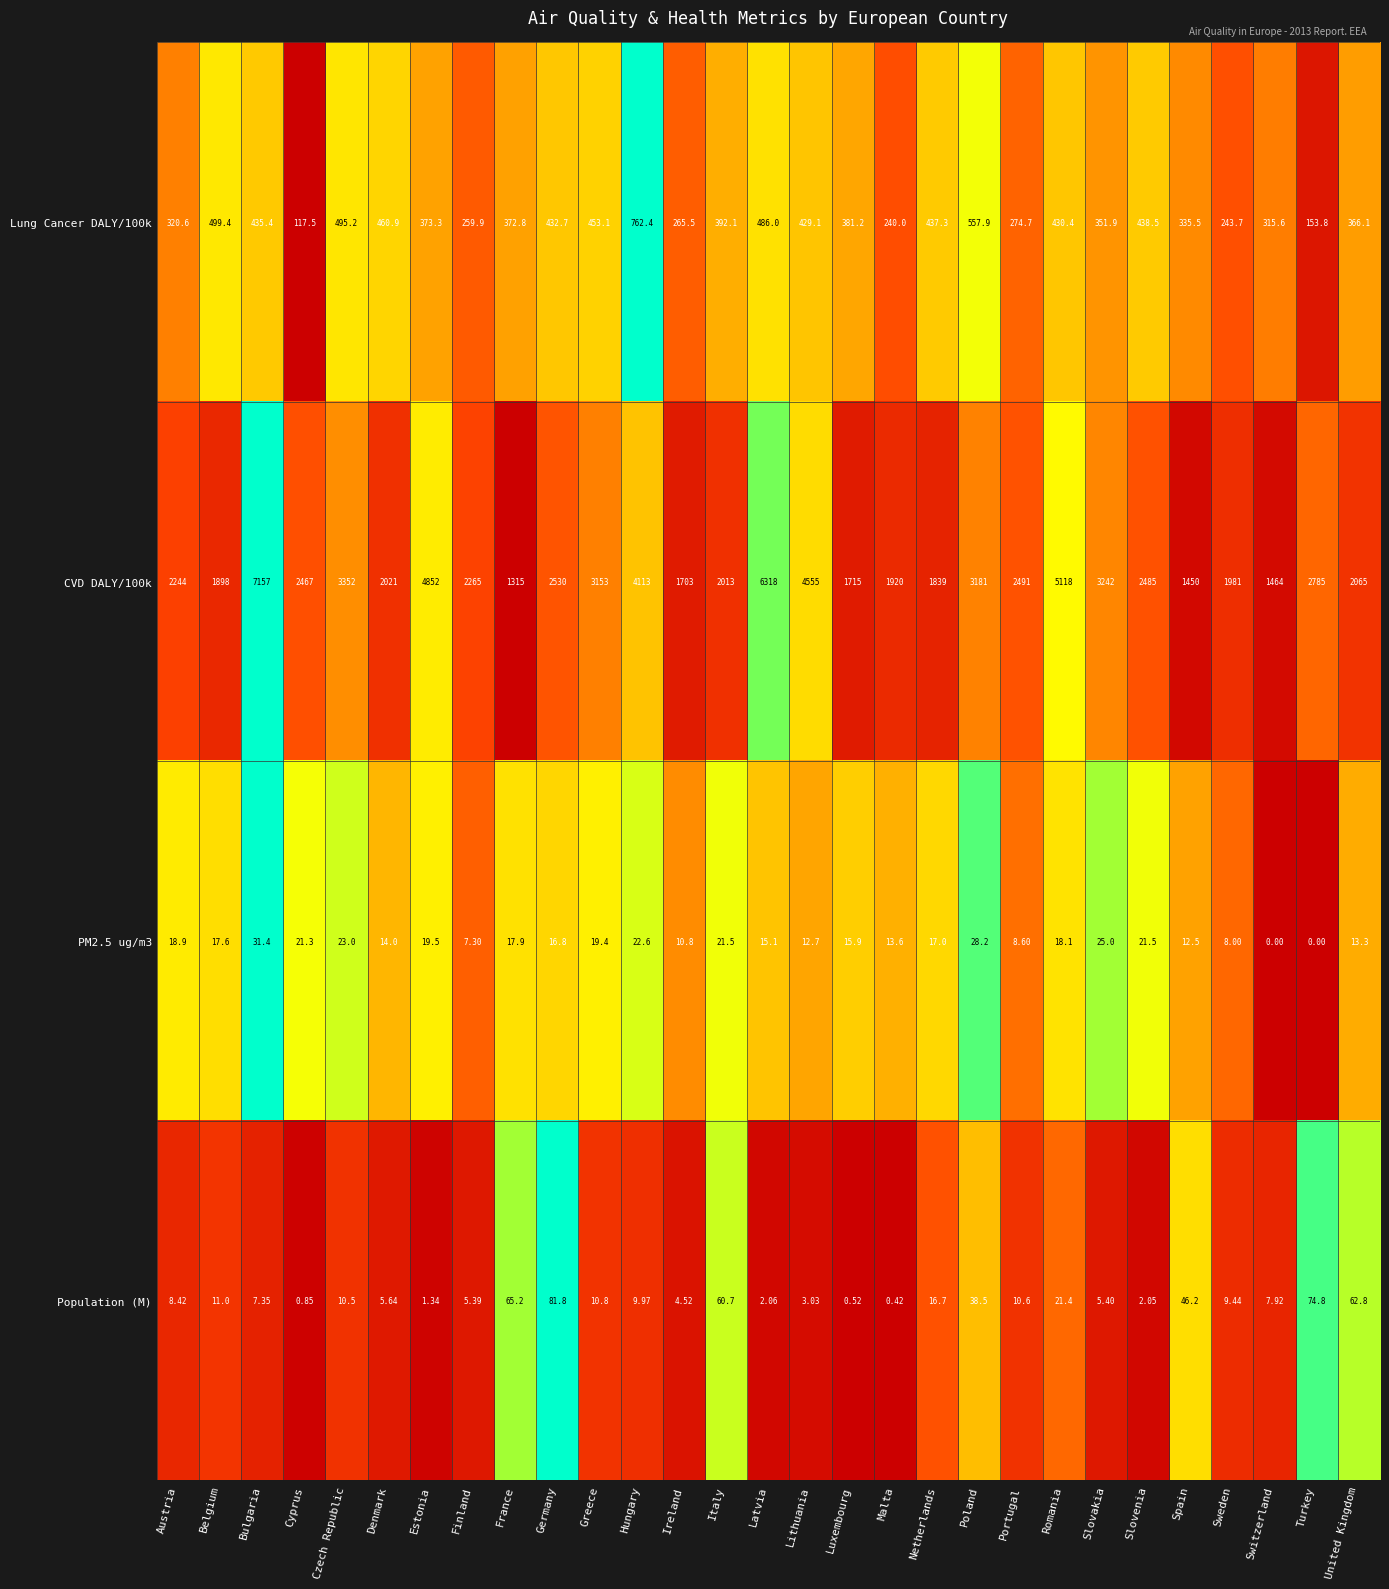

At how many categories does at least one series exceed 0?

29